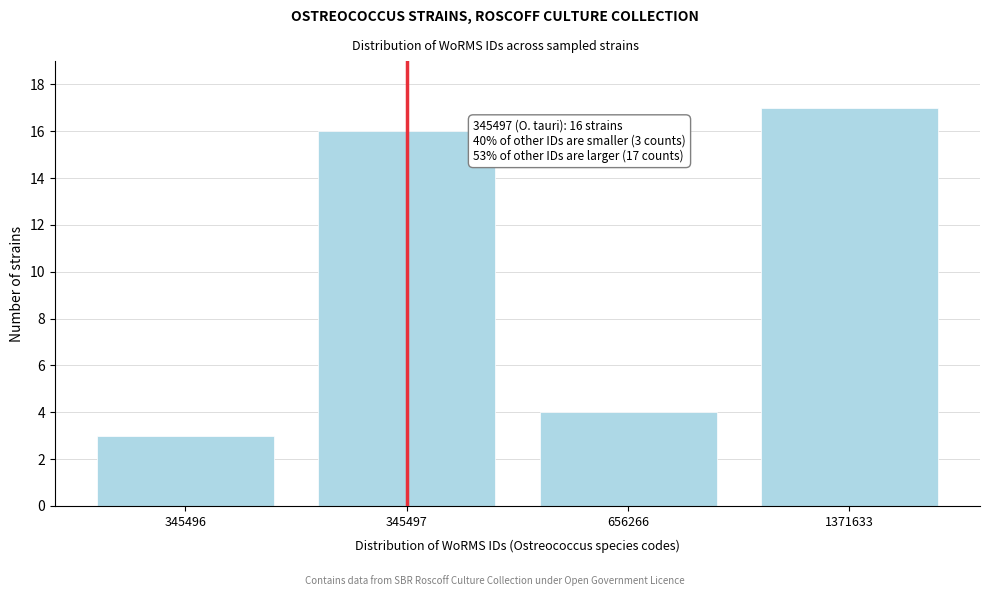

Reading right to left, list all the values displayed in this chart.

1371633=17	656266=4	345497=16	345496=3